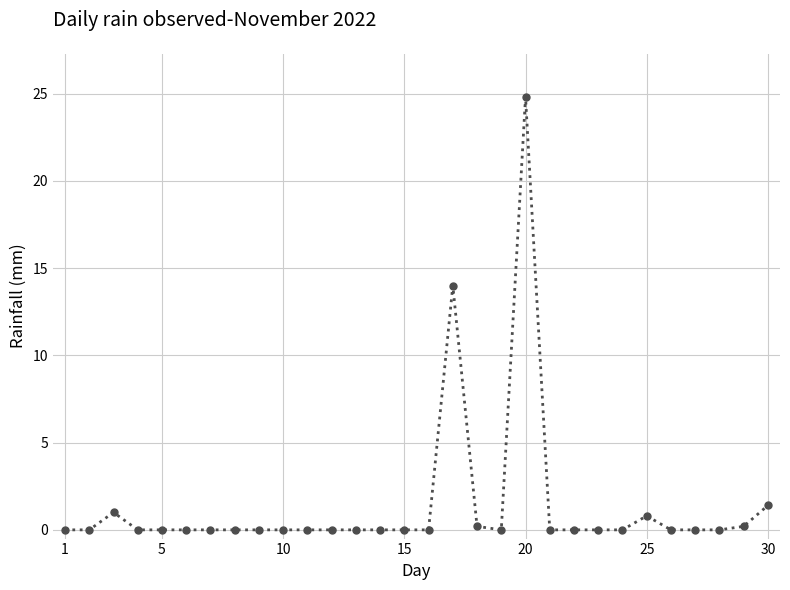

Reading left to right, extract all data points from this chart.

0.0	0.0	1.0	0.0	0.0	0.0	0.0	0.0	0.0	0.0	0.0	0.0	0.0	0.0	0.0	0.0	14.0	0.2	0.0	24.8	0.0	0.0	0.0	0.0	0.8	0.0	0.0	0.0	0.2	1.4